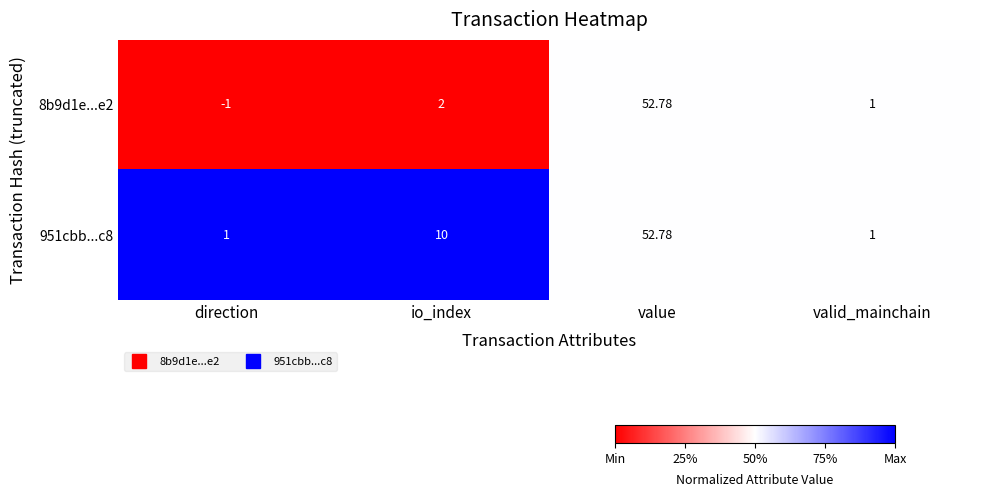

At which category is the sum across all series the highest?

value